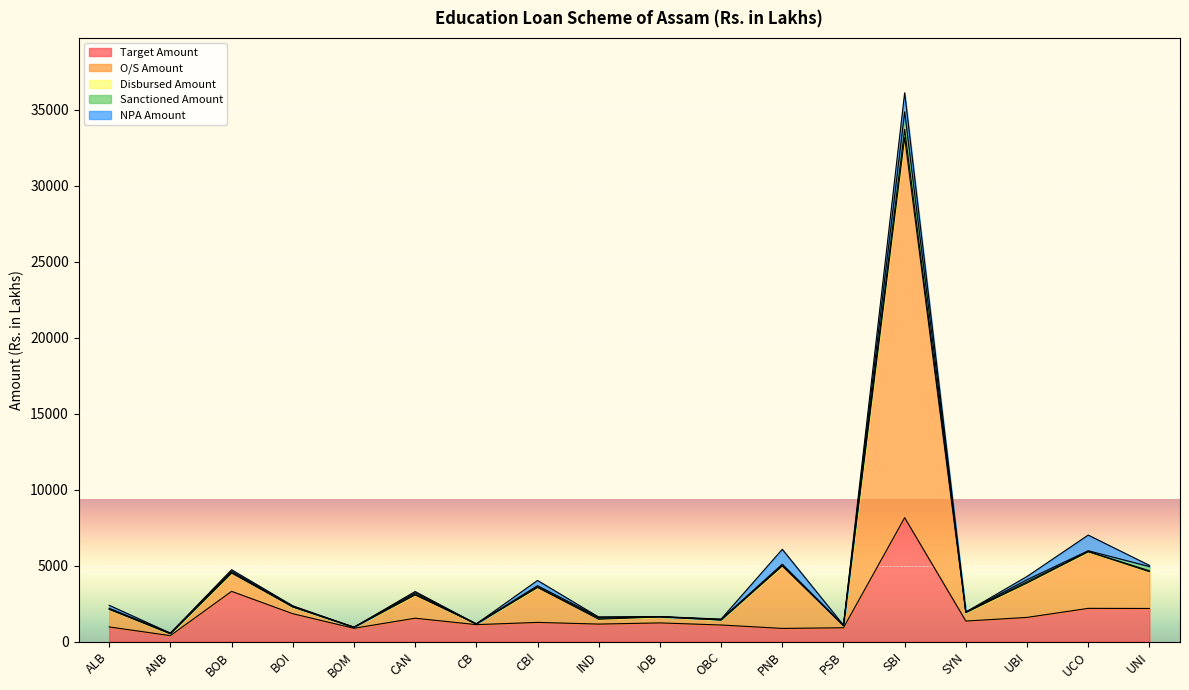

Does the chart display data point markers on the line(s)?

No